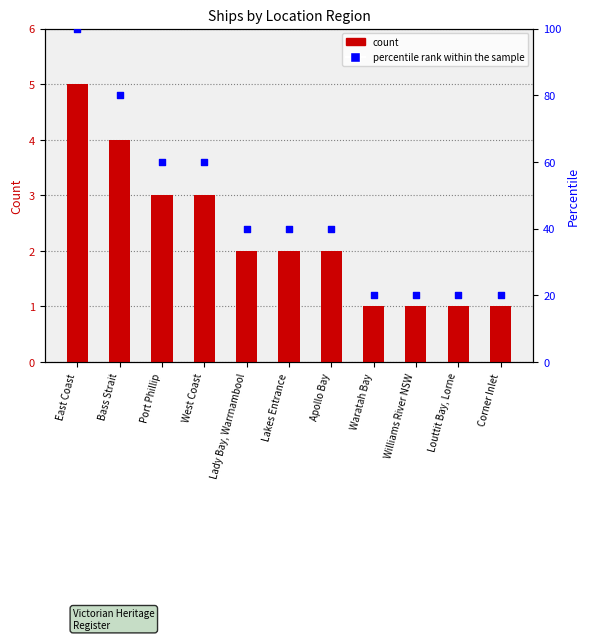

At which category is the sum across all series the highest?

East Coast